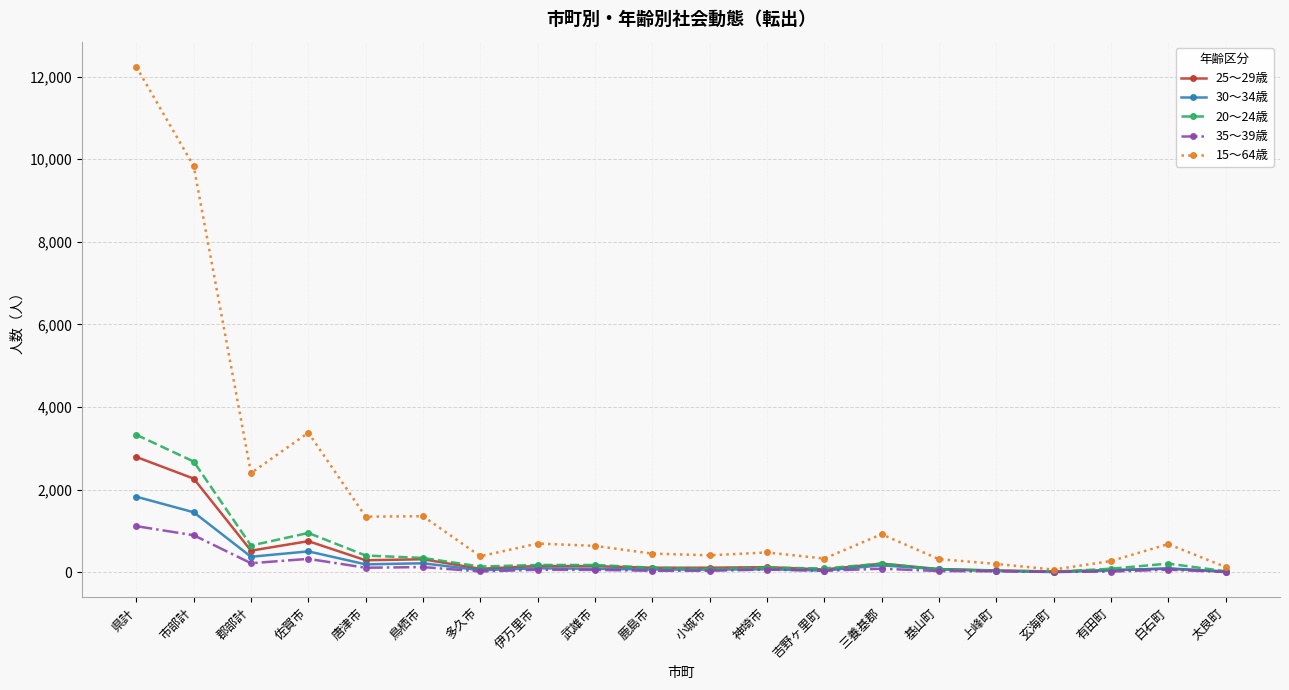

True or false: 35～39歳 has a value of 37 at 鹿島市.

True